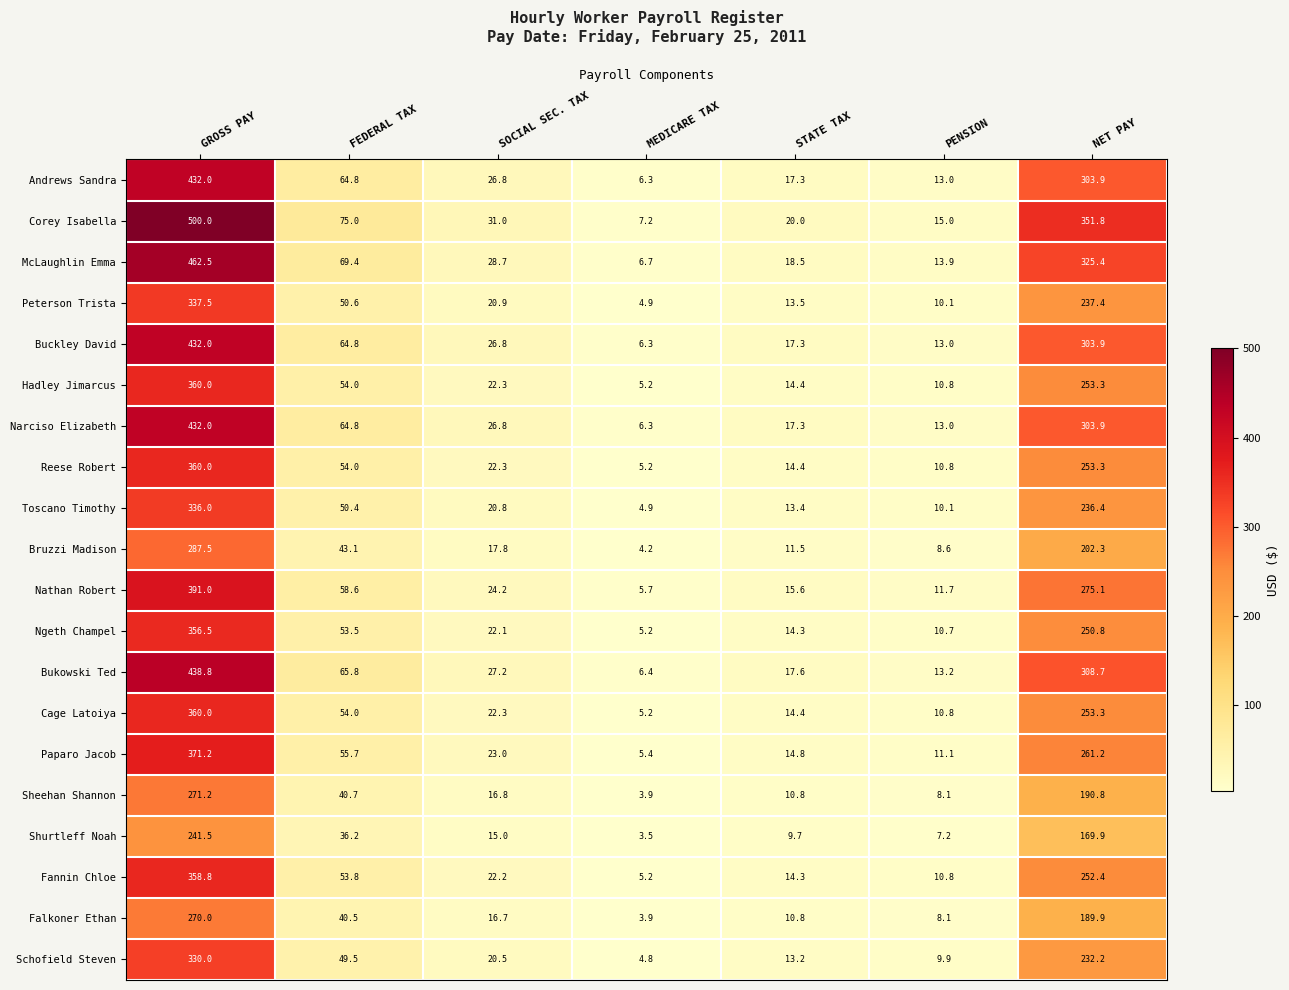

Which series has the largest total across all categories?

Corey Isabella